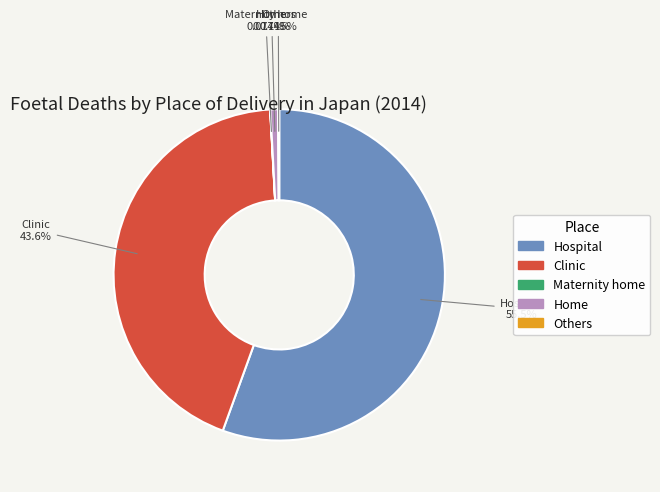

The Hospital slice represents 56% of the pie. True or false?

True